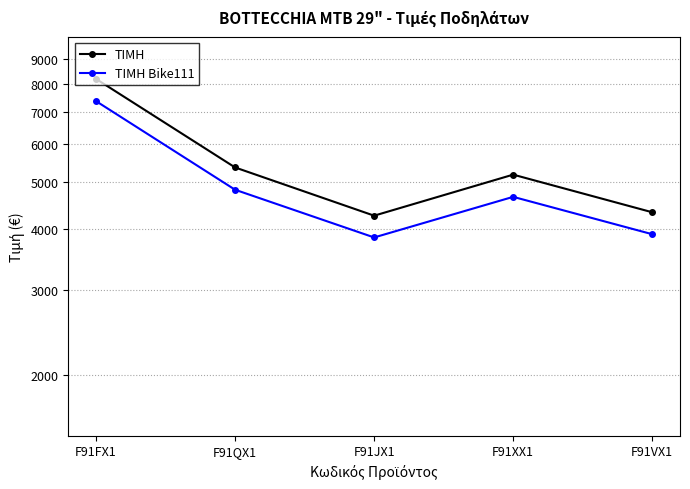

What is the difference between the ΤΙΜΗ values at F91VX1 and F91JX1?

70